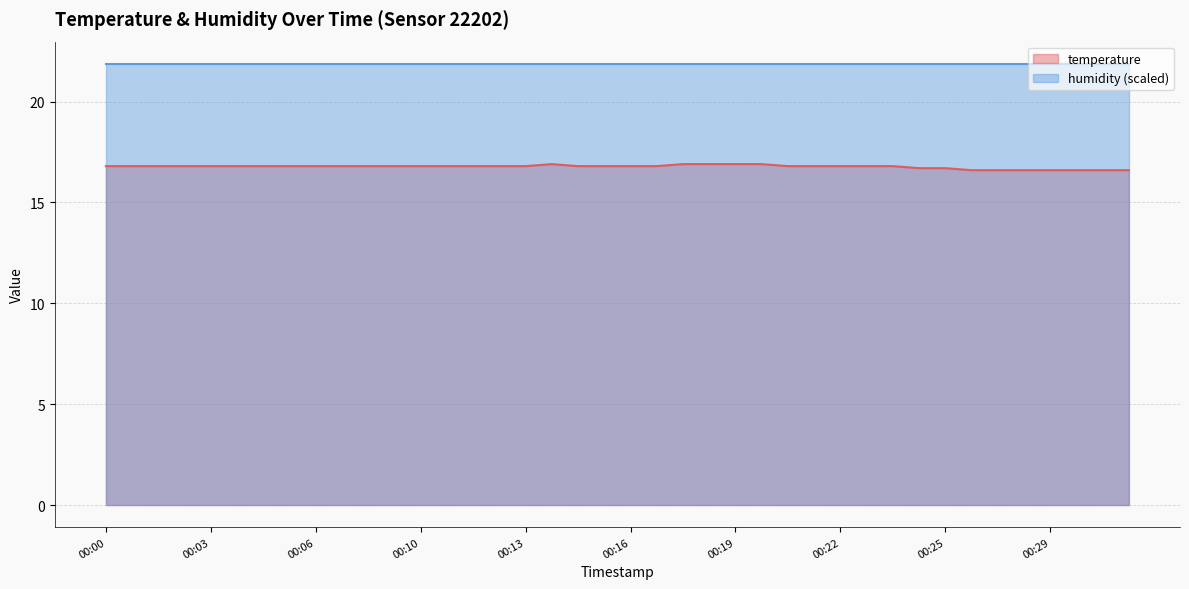

Reading right to left, list all the values displayed in this chart.

16.6	16.6	16.6	16.6	16.6	16.6	16.6	16.7	16.7	16.8	16.8	16.8	16.8	16.8	16.9	16.9	16.9	16.9	16.8	16.8	16.8	16.8	16.9	16.8	16.8	16.8	16.8	16.8	16.8	16.8	16.8	16.8	16.8	16.8	16.8	16.8	16.8	16.8	16.8	16.8